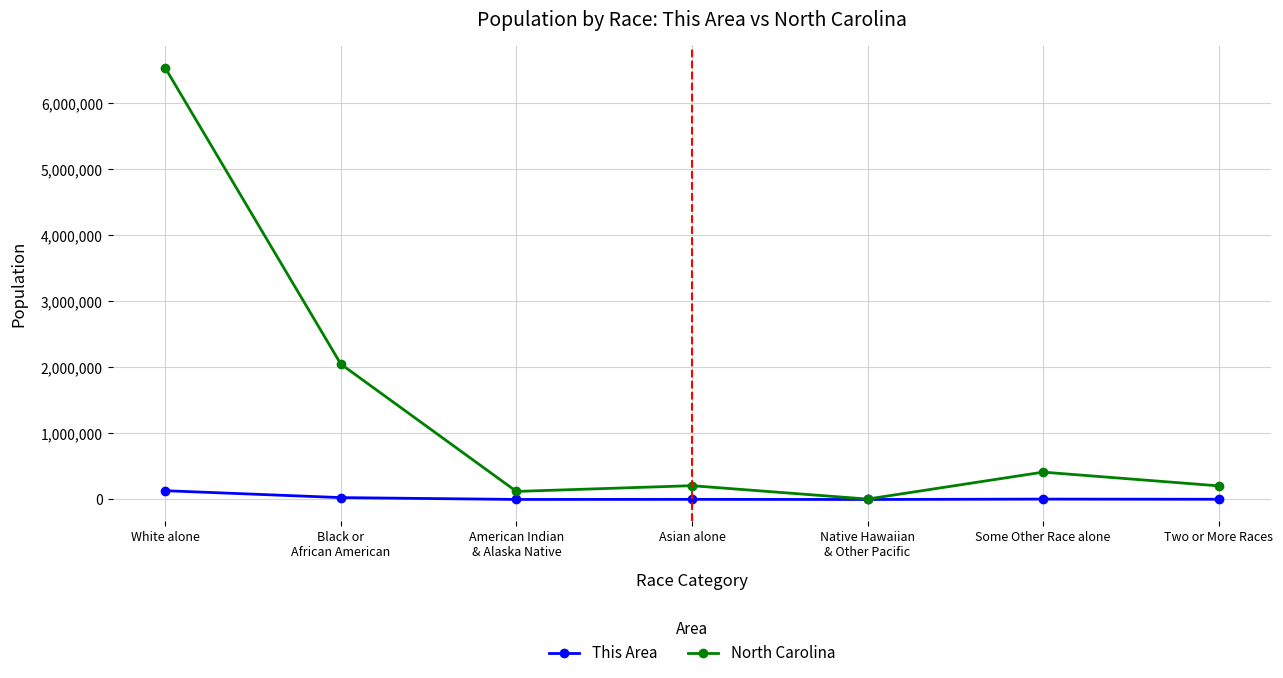

At which category is the sum across all series the highest?

White alone